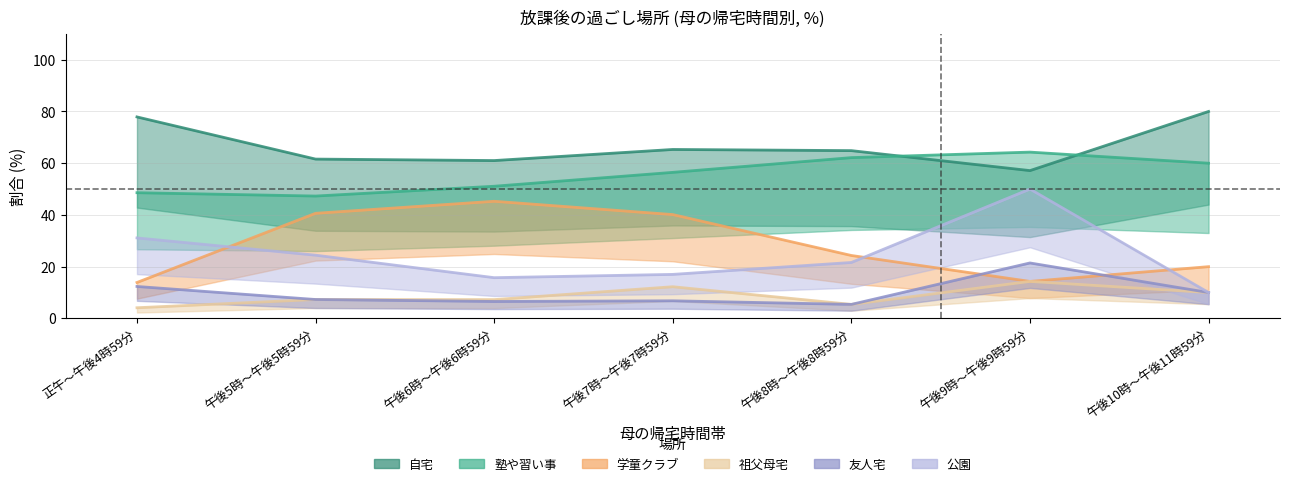

Rank the series at 午後7時～午後7時59分 from highest to lowest value.

自宅, 塾や習い事, 学童クラブ, 公園, 祖父母宅, 友人宅